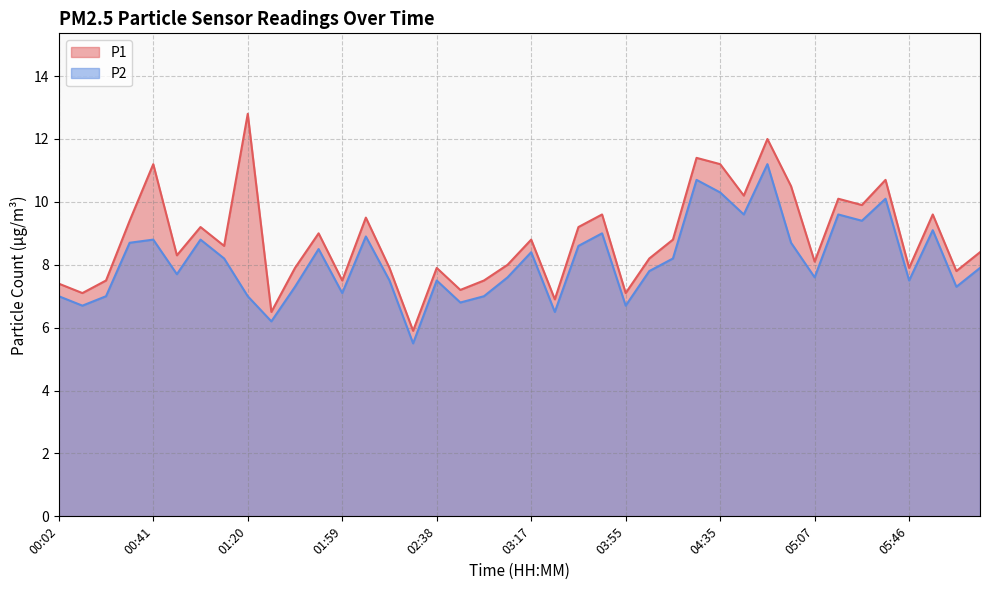

At which label is P2 closest to 8?

06:15